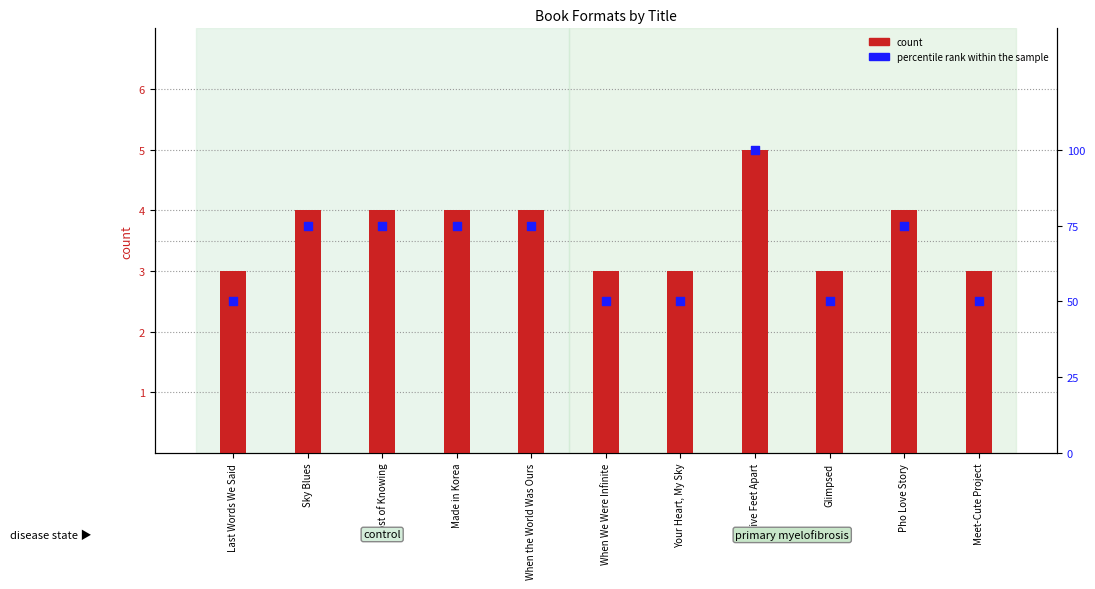

Which series reaches the maximum Y coordinate?

percentile rank within the sample